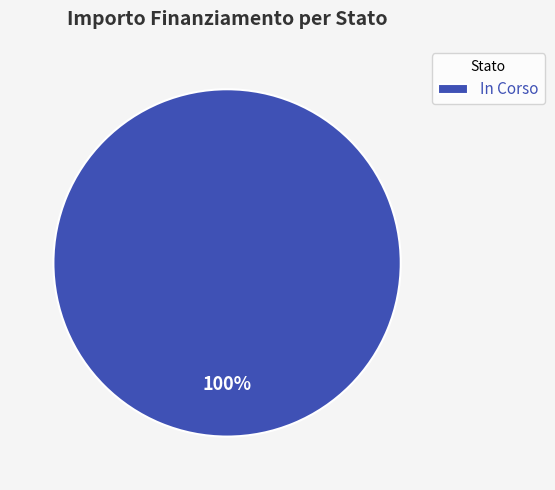

Does any single category account for the majority?

Yes